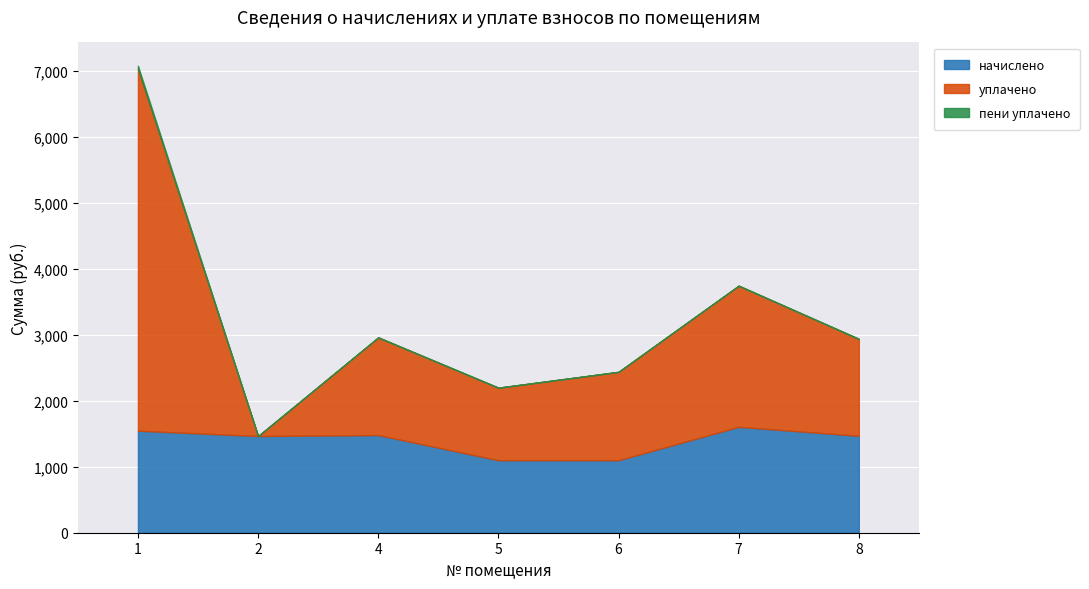

Is the value of начислено at 5 greater than the value of уплачено at 8?

No